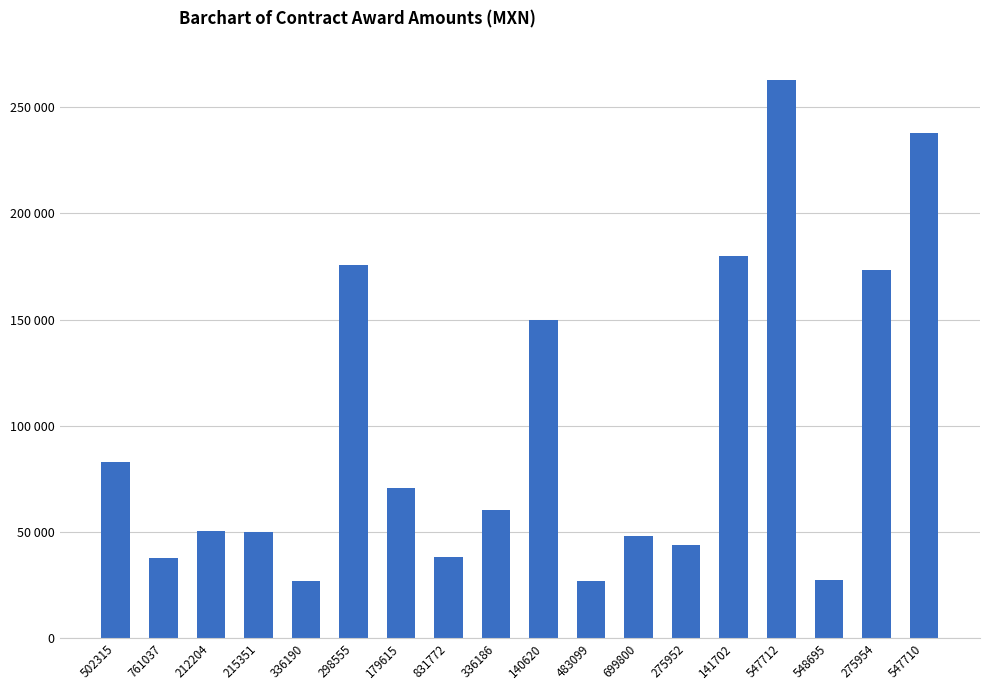

Which label corresponds to the largest value in the chart?

547712